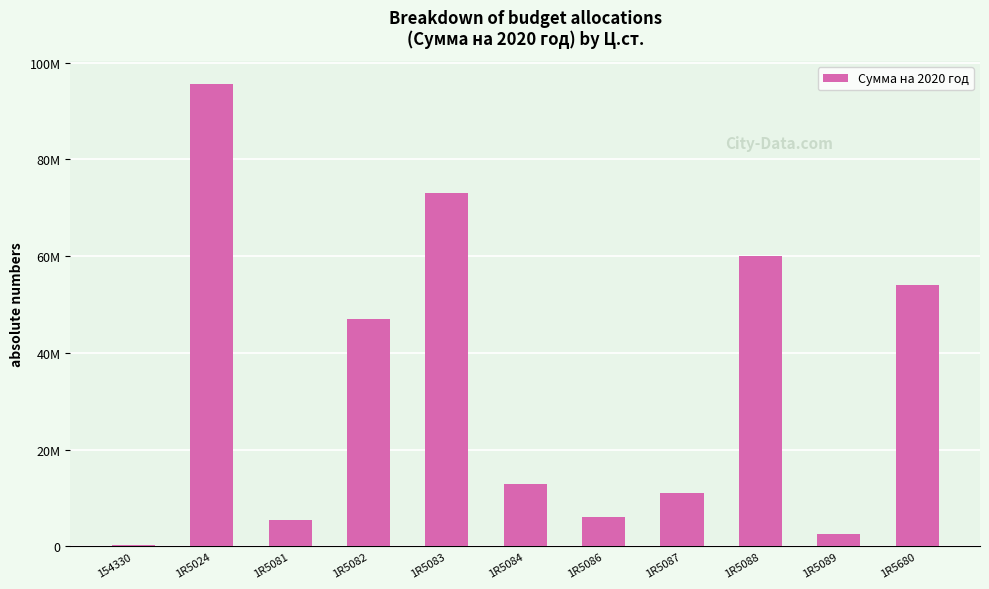

Are the bars horizontal?

No